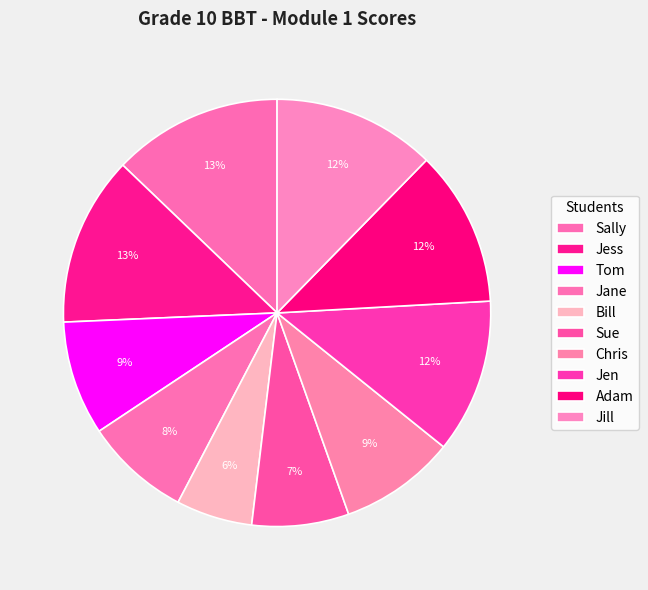

What percentage is the Bill slice, to the nearest percent?

6%